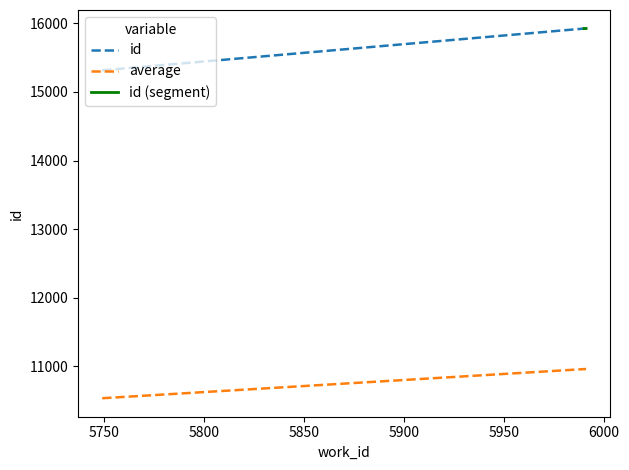

How many lines are shown in the chart?

2